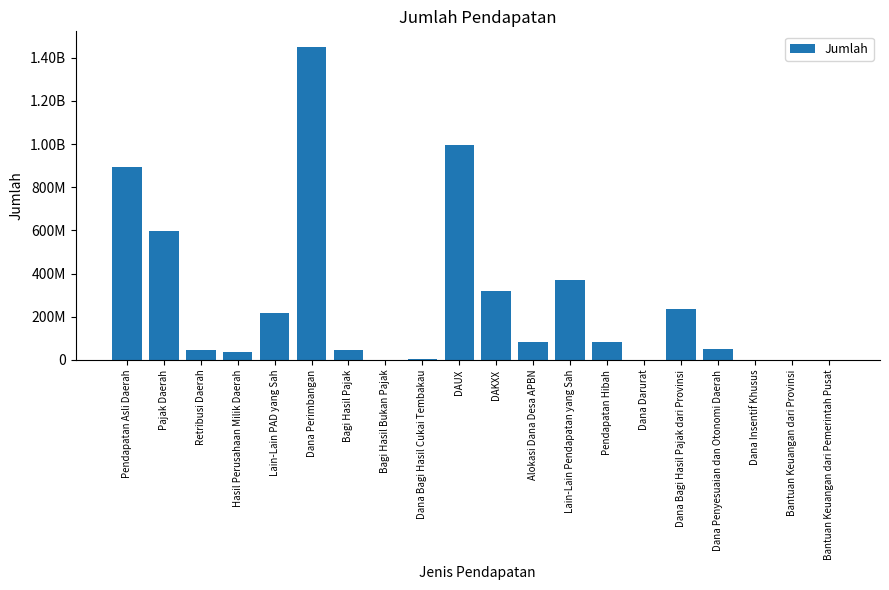

List the labels in order of value, largest first.

Dana Perimbangan, DAUX, Pendapatan Asli Daerah, Pajak Daerah, Lain-Lain Pendapatan yang Sah, DAKXX, Dana Bagi Hasil Pajak dari Provinsi, Lain-Lain PAD yang Sah, Pendapatan Hibah, Alokasi Dana Desa APBN, Dana Penyesuaian dan Otonomi Daerah, Retribusi Daerah, Bagi Hasil Pajak, Hasil Perusahaan Milik Daerah, Dana Bagi Hasil Cukai Tembakau, Bantuan Keuangan dari Provinsi, Bagi Hasil Bukan Pajak, Dana Darurat, Dana Insentif Khusus, Bantuan Keuangan dari Pemerintah Pusat